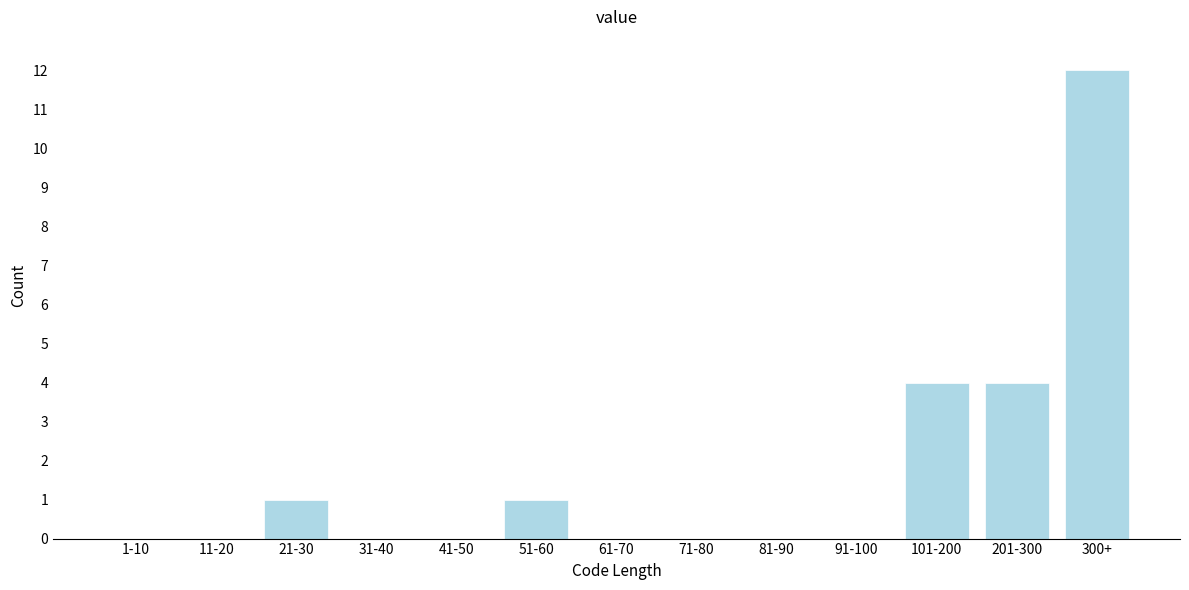

Reading left to right, list all the values displayed in this chart.

1-10=0	11-20=0	21-30=1	31-40=0	41-50=0	51-60=1	61-70=0	71-80=0	81-90=0	91-100=0	101-200=4	201-300=4	300+=12